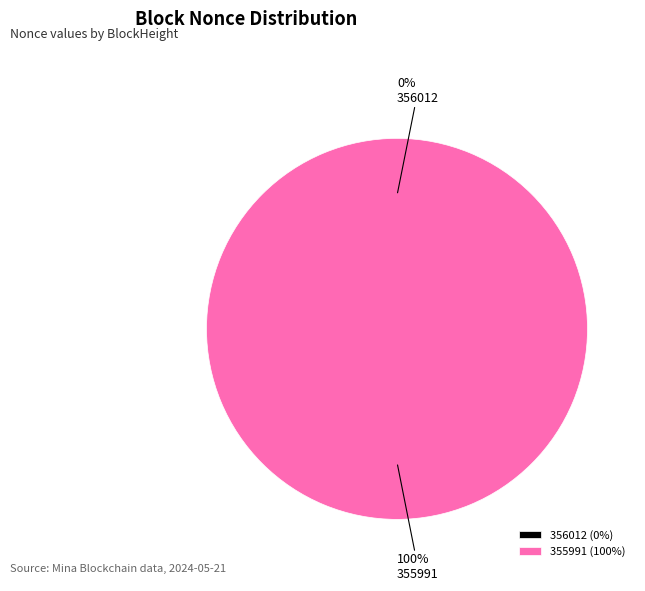

Rank the categories by value from highest to lowest.

355991, 356012